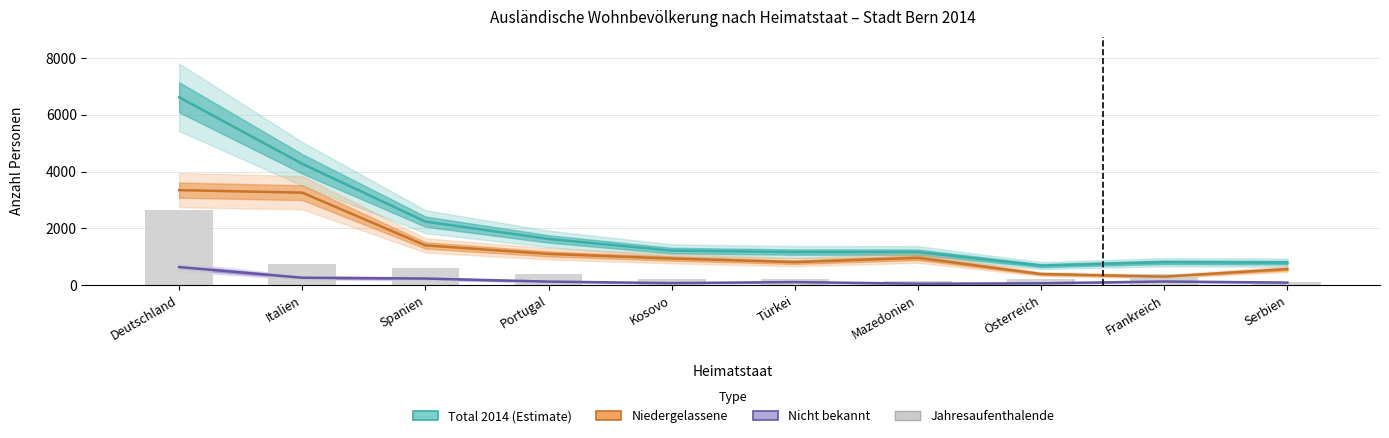

What position from the right is Spanien?

8